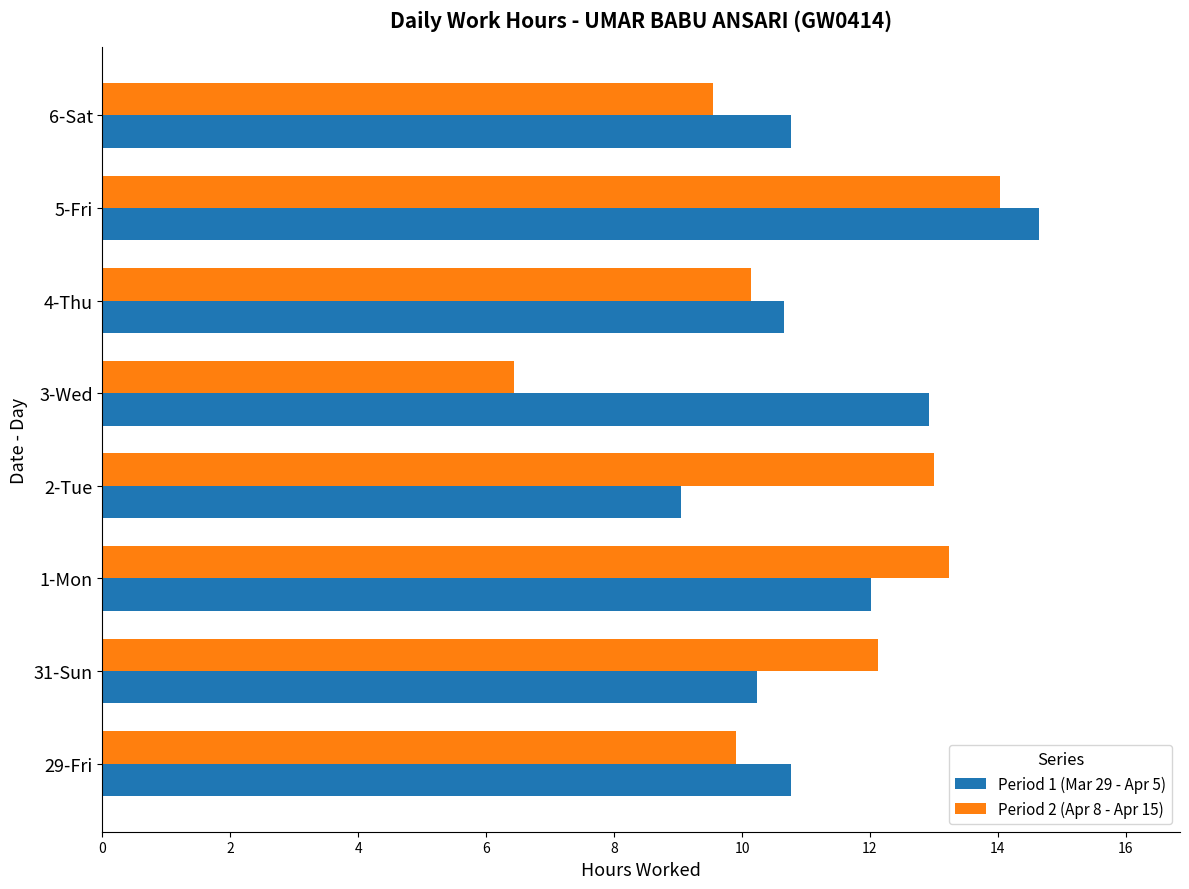

At which category is the sum across all series the highest?

5-Fri